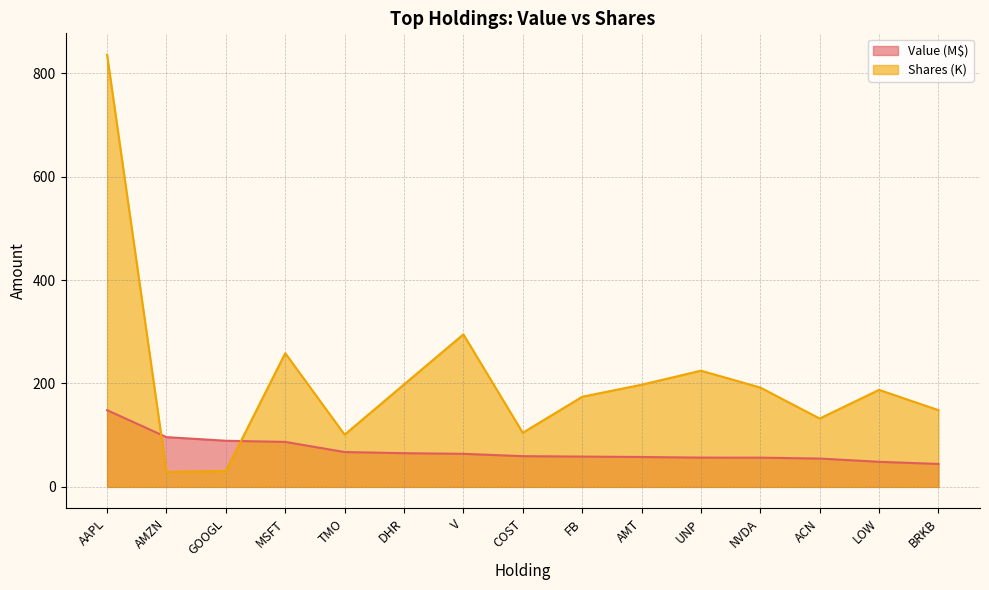

At which label is Shares or principal amount closest to 432?

V